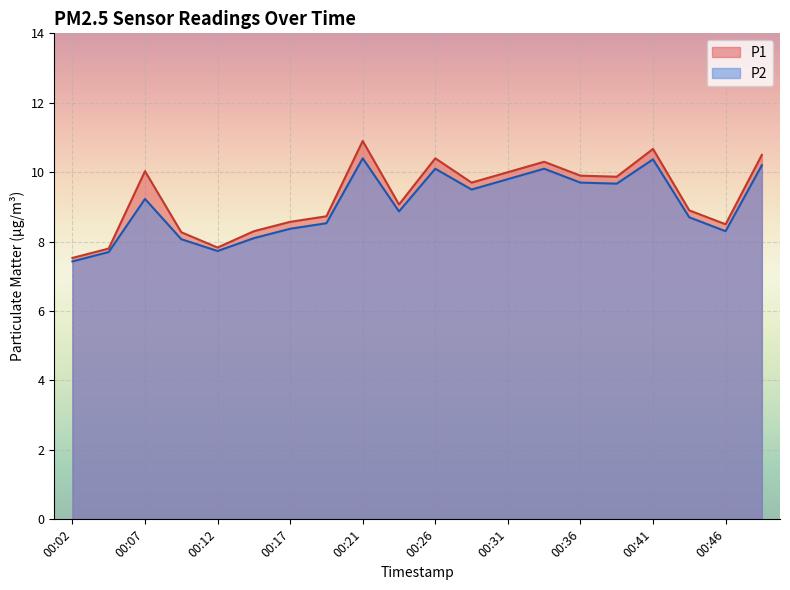

What is the difference between the highest and lowest values at 00:36?

0.2